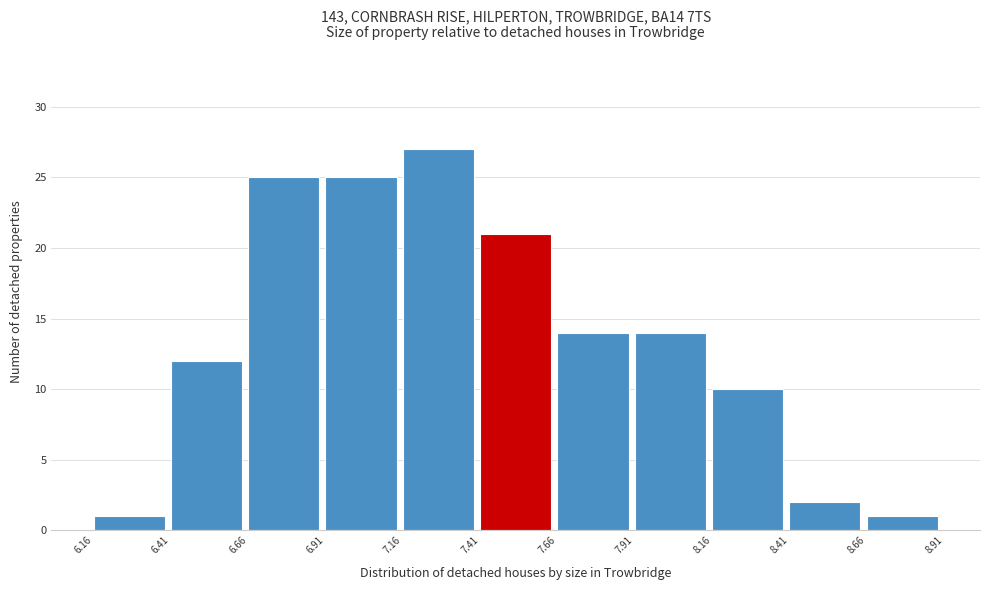

What is the height of the bar covering 7.66 to 7.91 on the x-axis? The values are not printed on the chart, so give them approximately, as read against the axis.

14